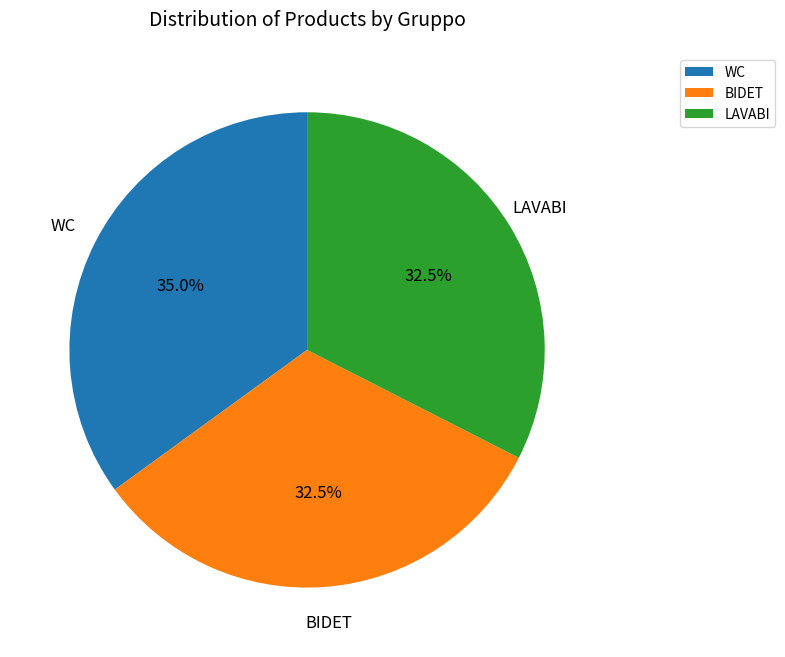

Which category has the biggest portion of the pie?

WC